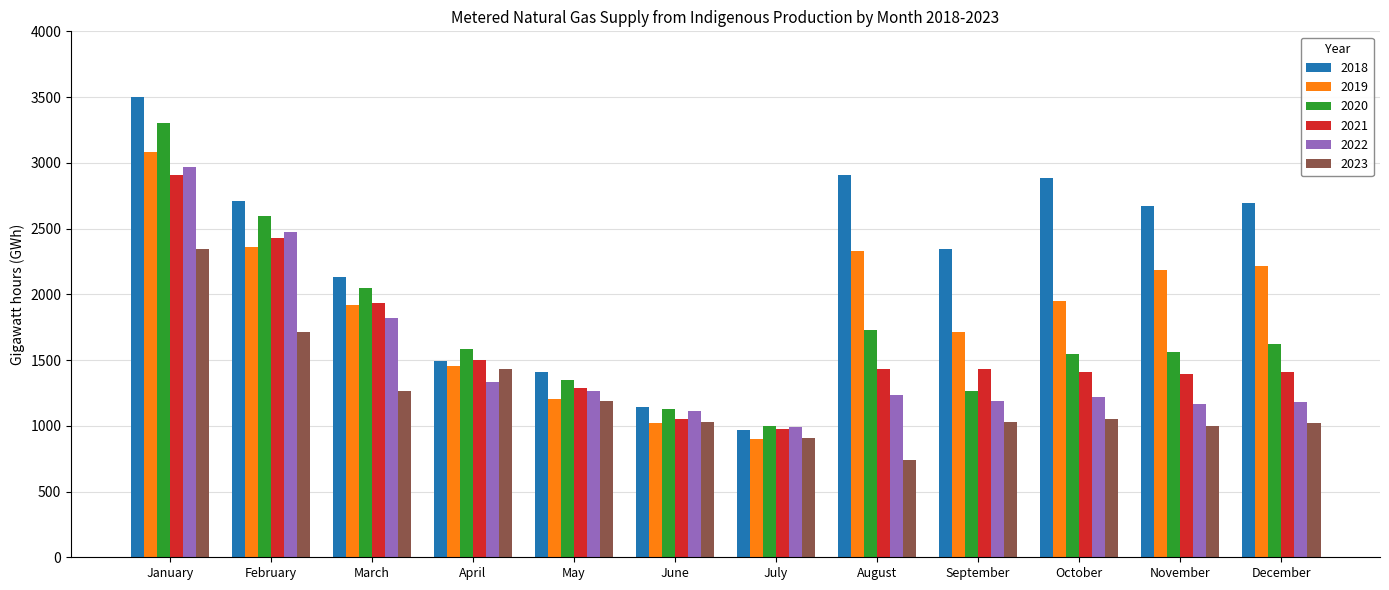

What is the maximum value shown in the chart?

3503